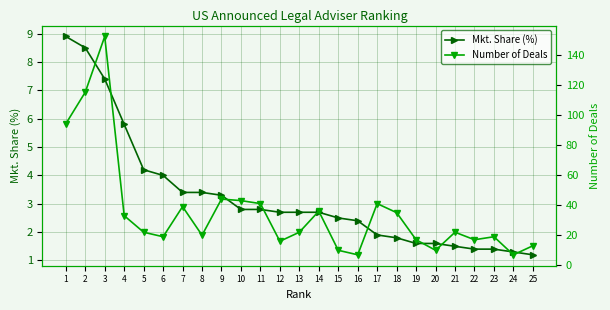

Which has a higher value, 11 or 12?

11